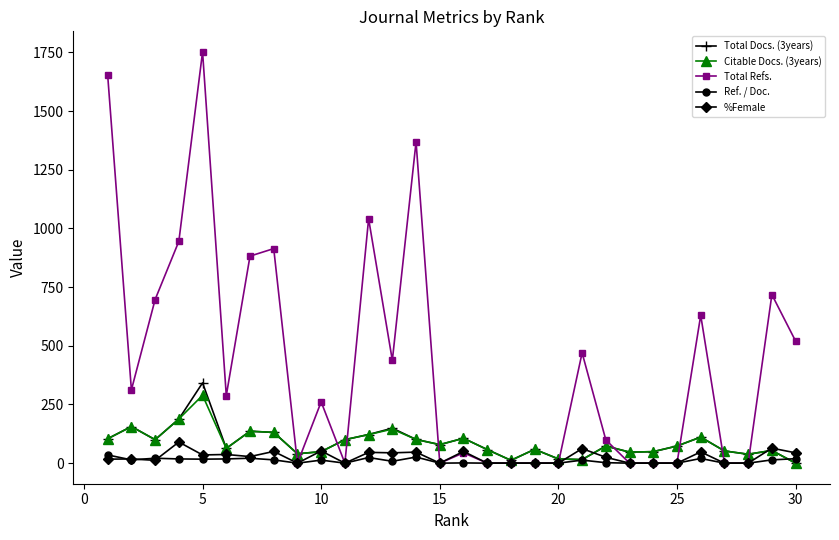

Which series has the widest spread of values?

Total Refs.